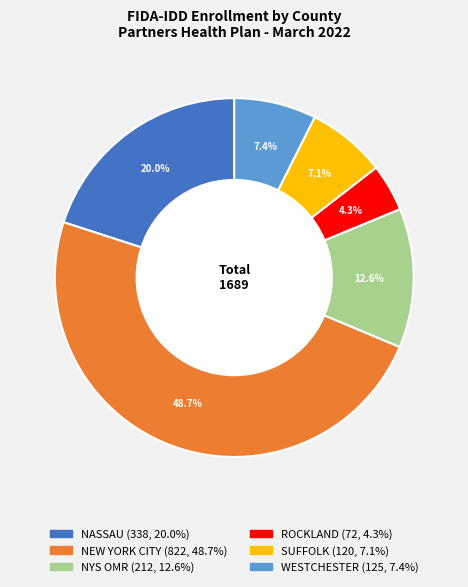

The NYS OMR slice represents 22% of the pie. True or false?

False